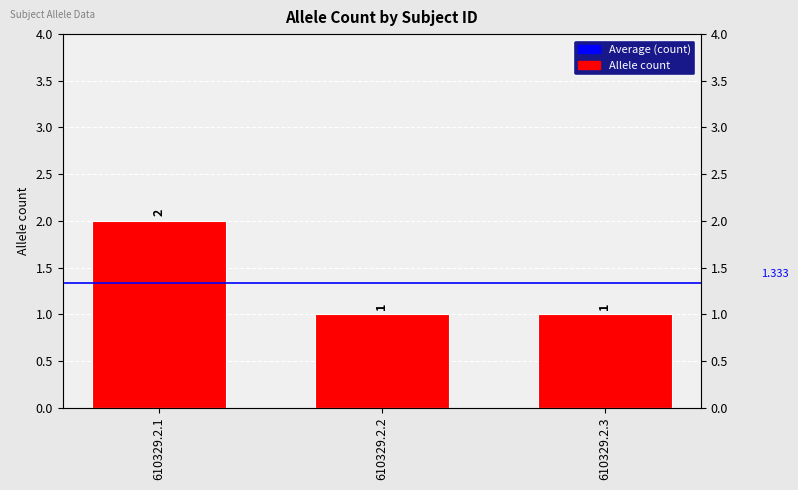

Reading right to left, transcribe all the data shown in this chart.

1	1	2